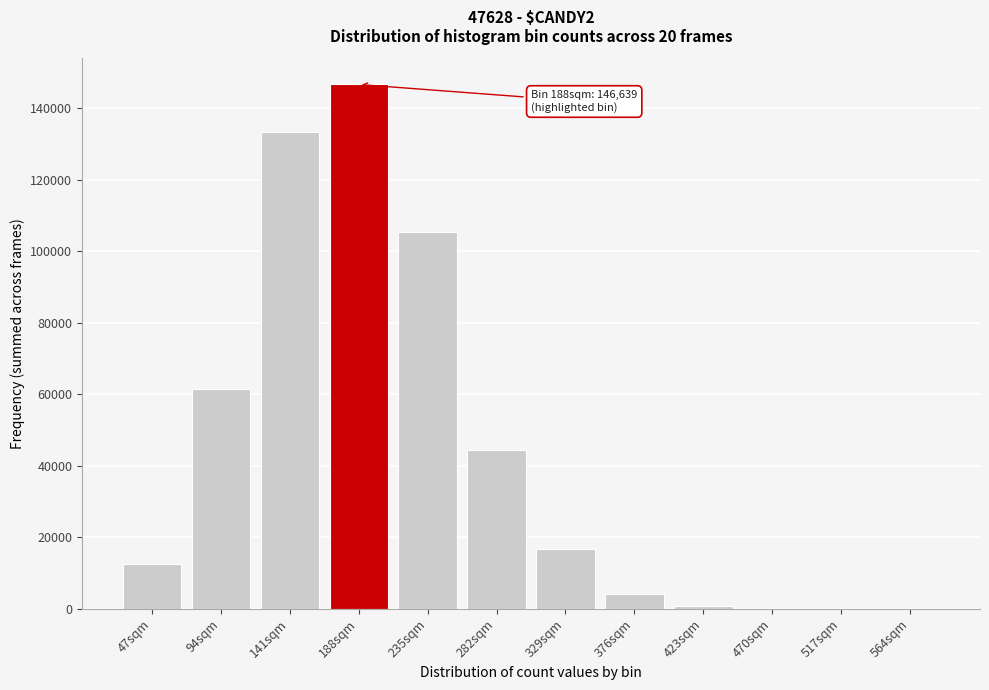

Which label corresponds to the largest value in the chart?

188sqm